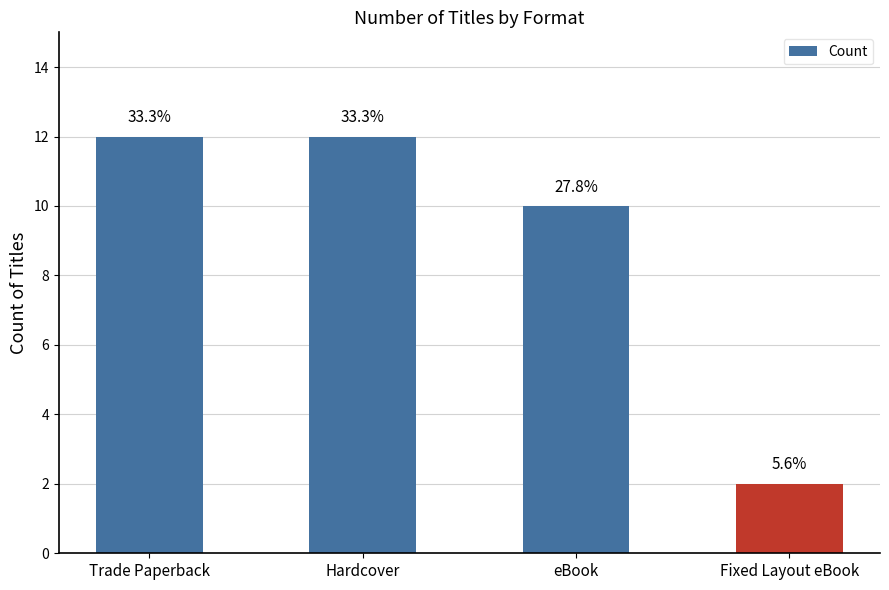

Is it true that the value at Hardcover is 12?

True